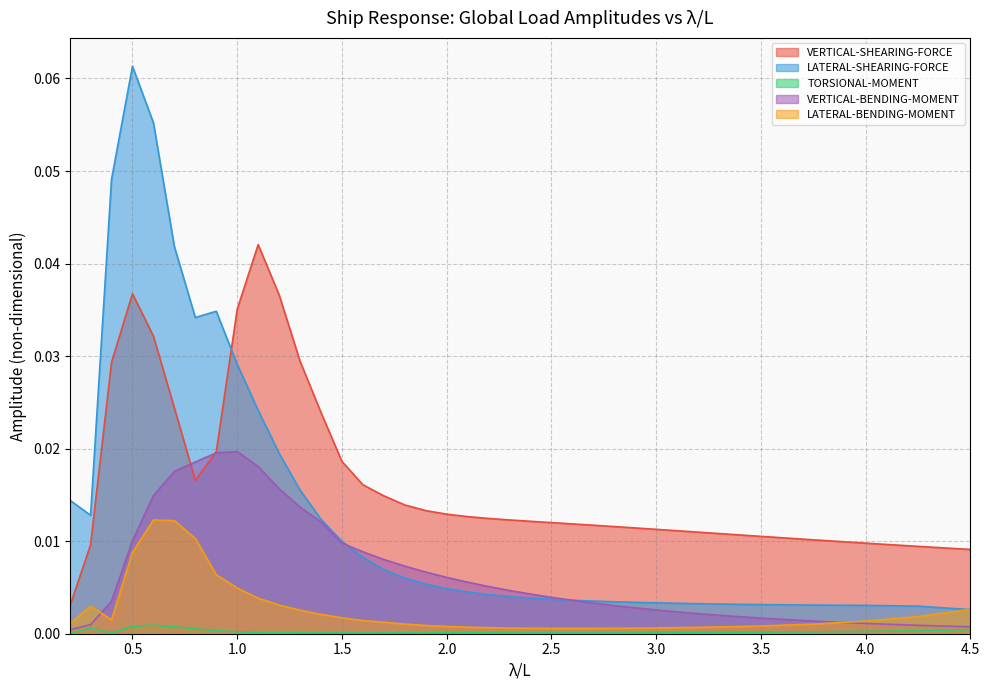

True or false: LATERAL-SHEARING-FORCE has a value of 0.0 at 2.0.

False